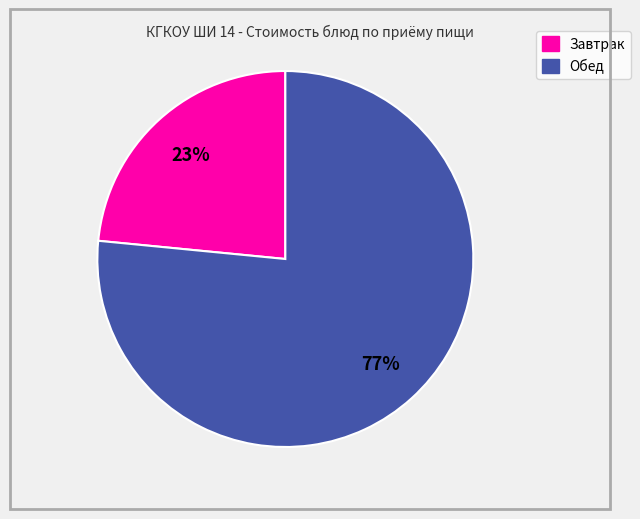

Is there any slice that represents more than half of the pie?

Yes